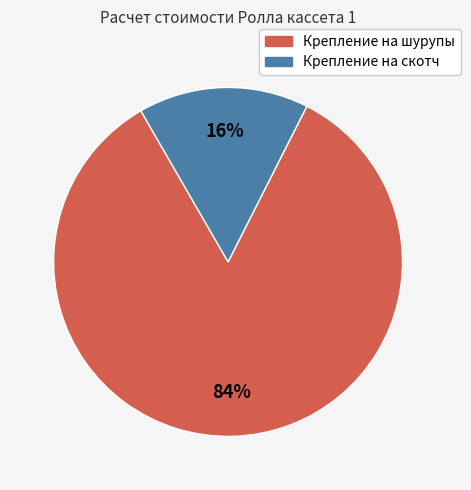

Is there any slice that represents more than half of the pie?

Yes